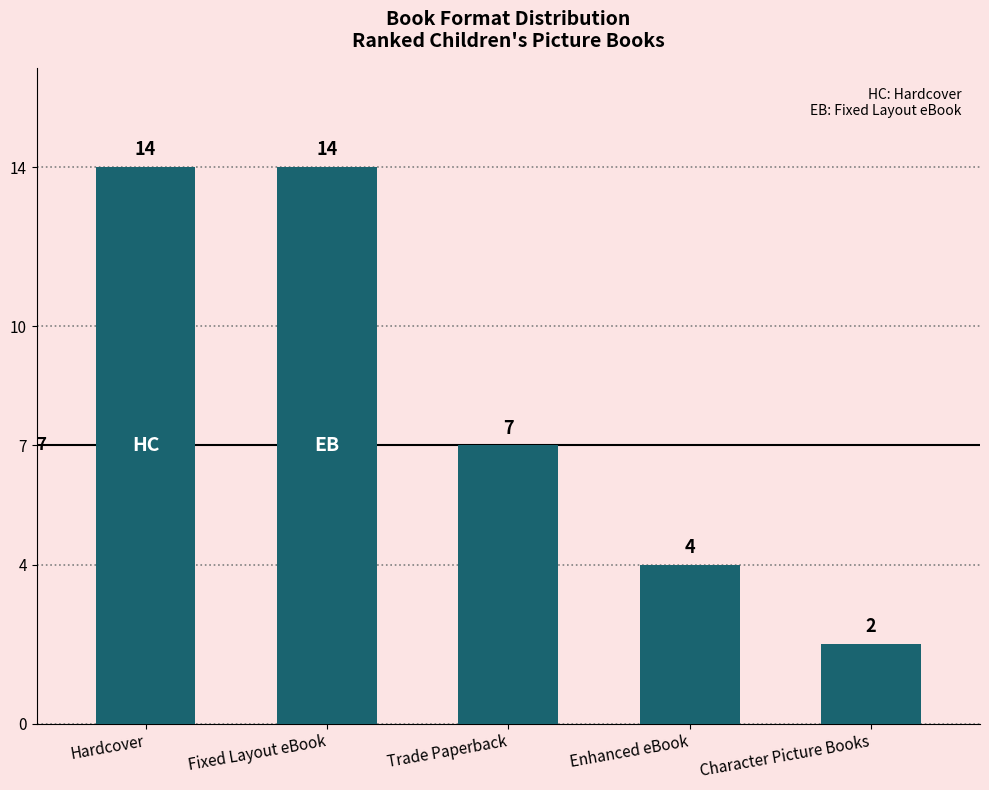

What is the difference between the values at Trade Paperback and Hardcover?

7